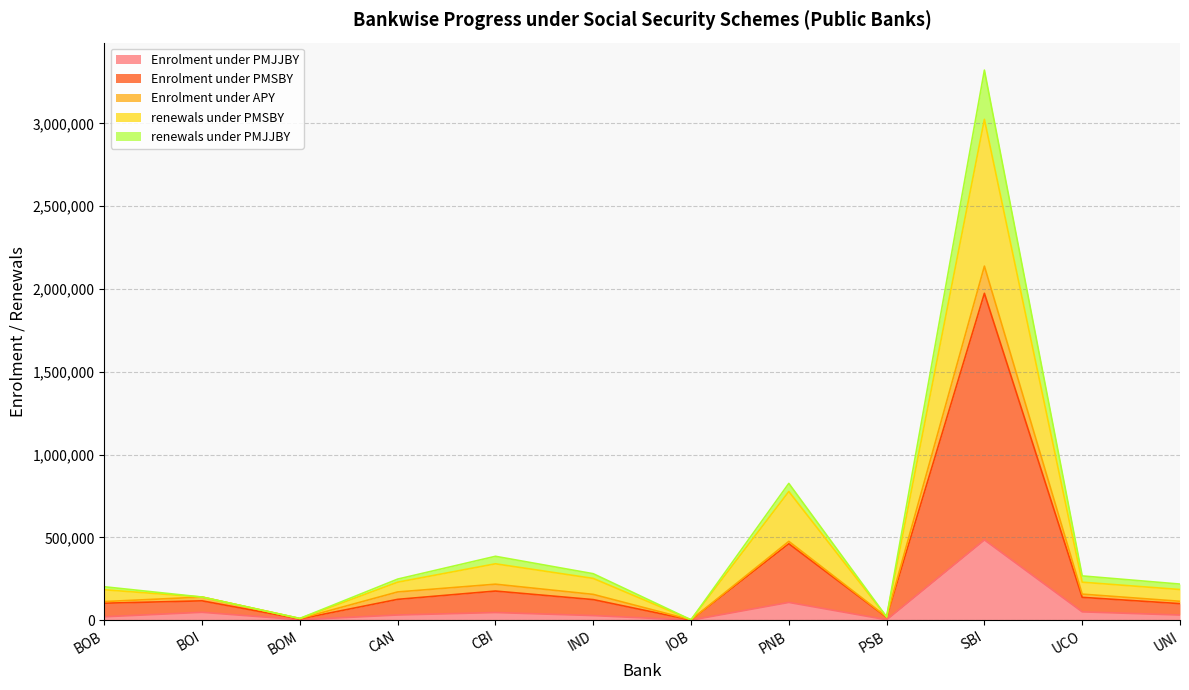

At which label does Enrolment under PMJJBY reach its peak?

SBI